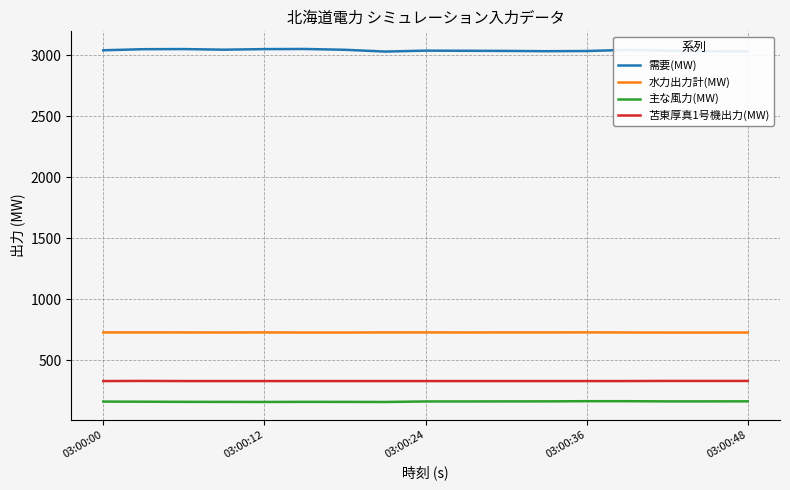

How many lines are shown in the chart?

4